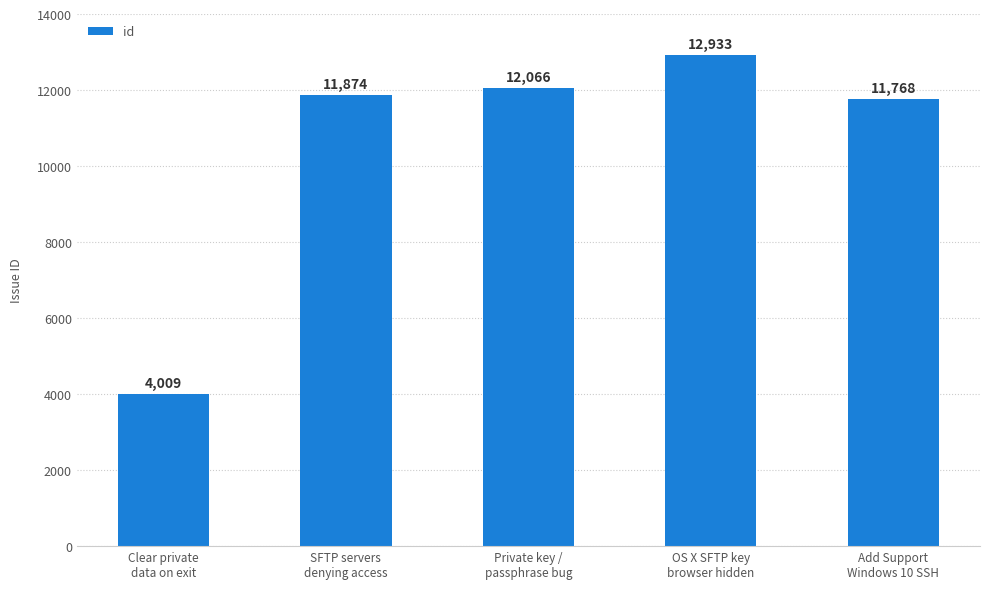

What is the difference between the maximum and minimum values?

8924